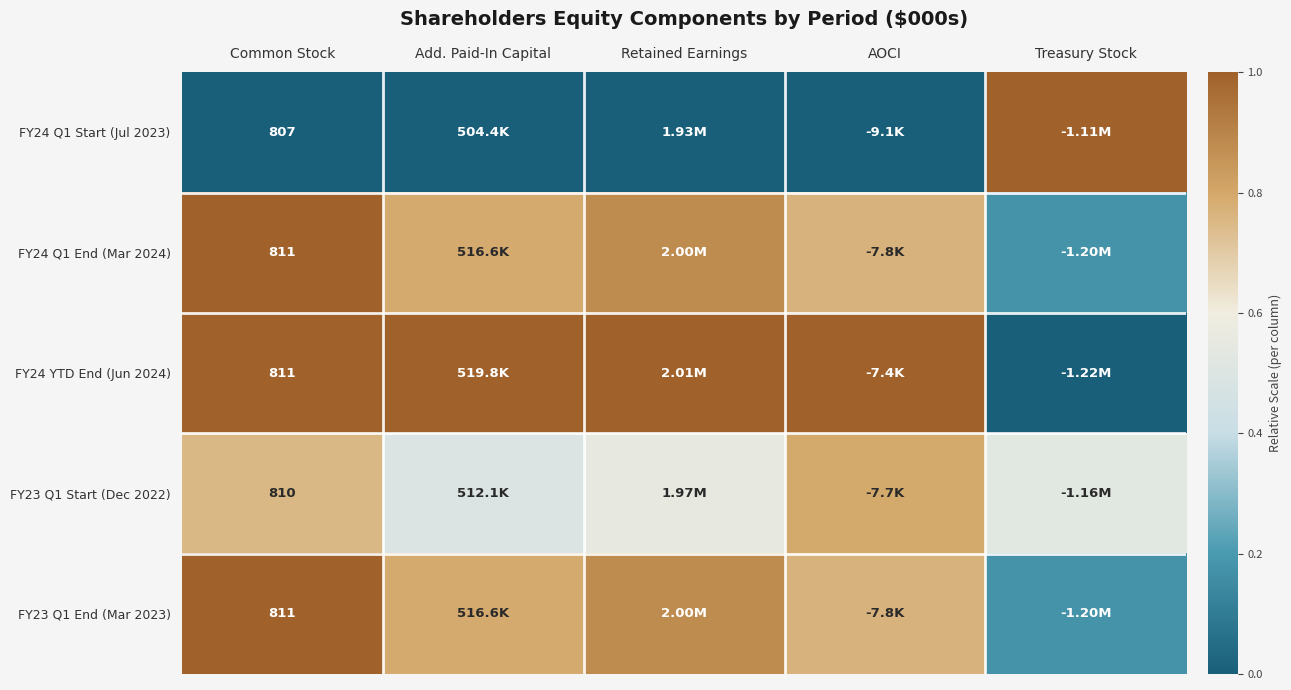

Which category has the lowest value in the FY24 YTD End (Jun 2024) series?

Treasury Stock